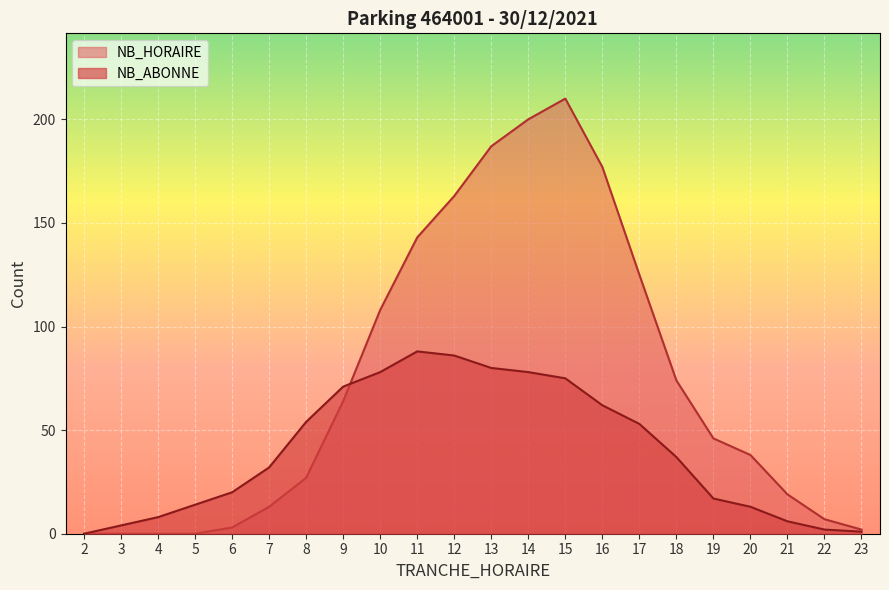

Count the number of data series in this chart.

2